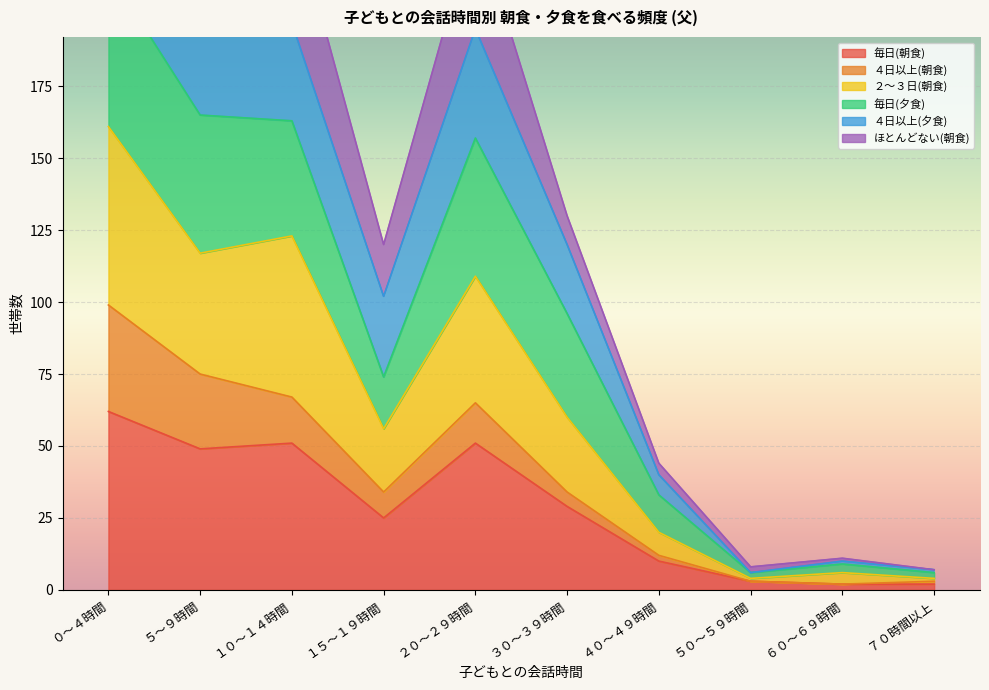

The ２～３日(朝食) series shows 6 at ５０～５９時間. True or false?

False